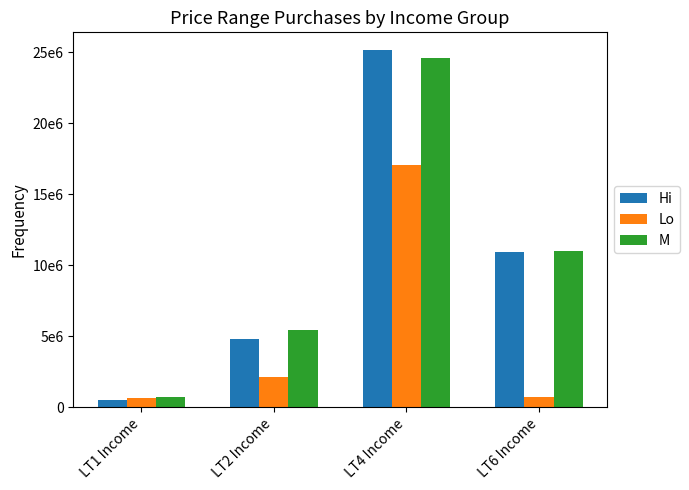

Are the bars grouped side by side (vs. stacked)?

Yes